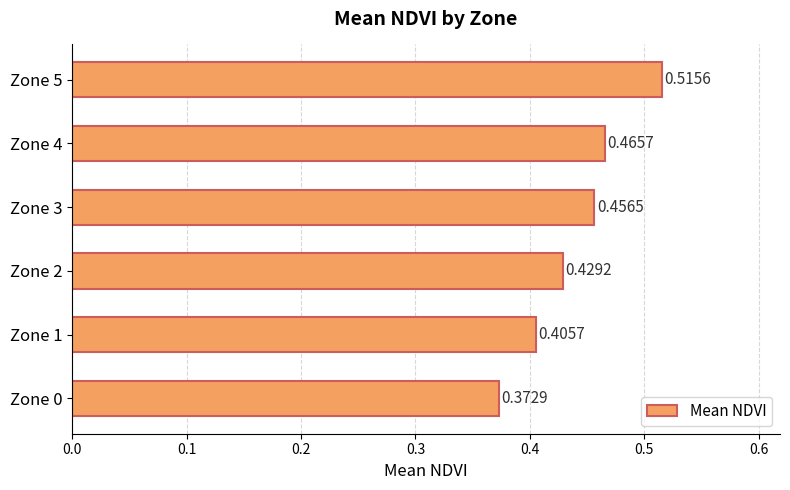

How many data points does each series have?

6